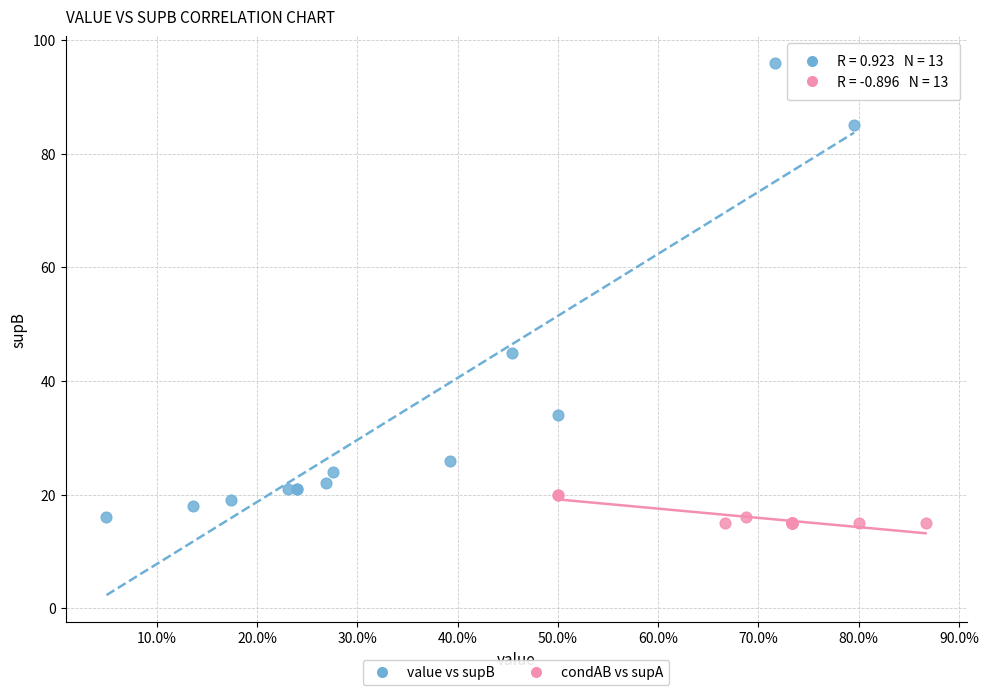

Which series contains the highest Y value?

value vs supB